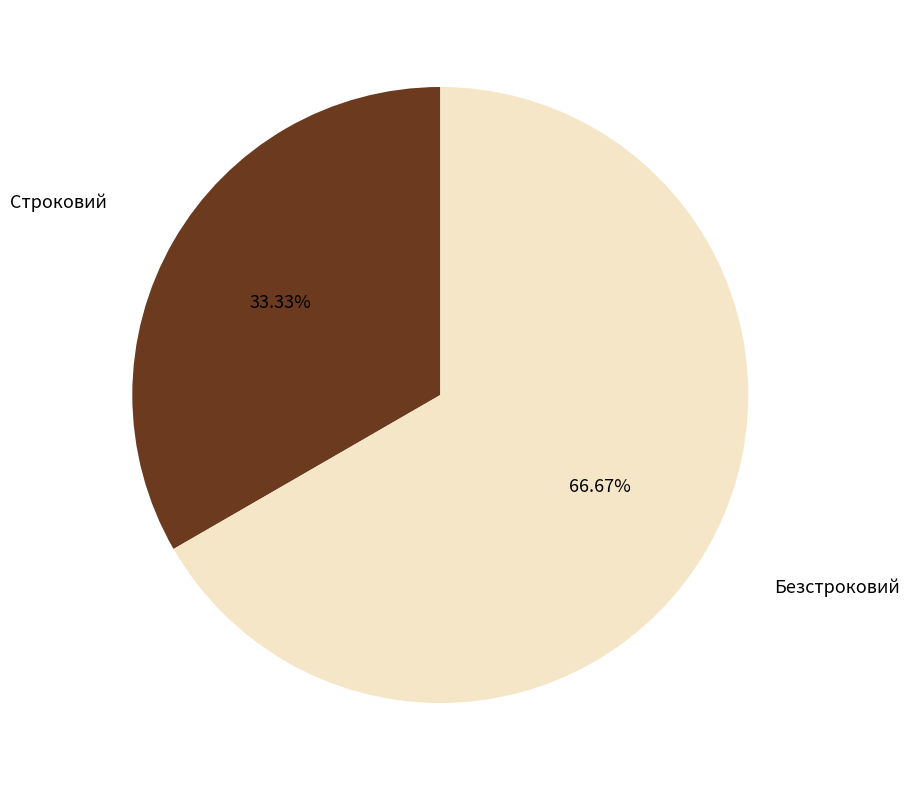

Does any single category account for the majority?

Yes